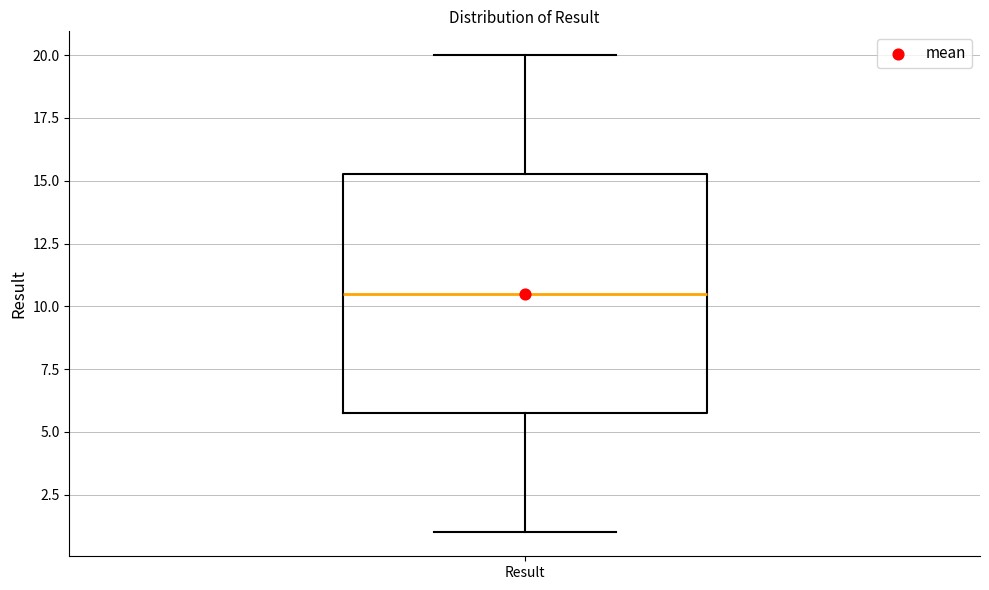

Where does the median line of the box for Result sit on the y-axis? The values are not printed on the chart, so give them approximately, as read against the axis.

10.5